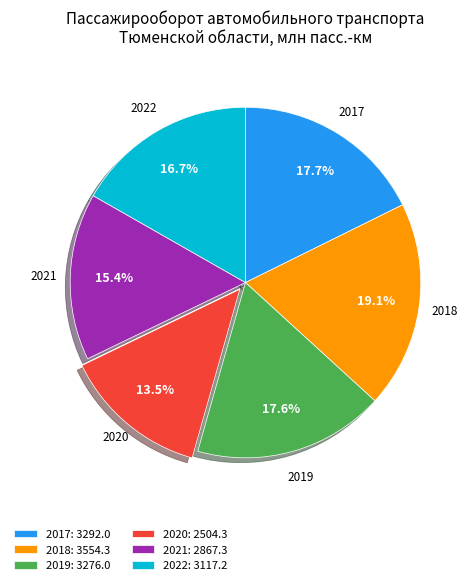

What is the ratio of the value at 2017 to the value at 2019?

1.0